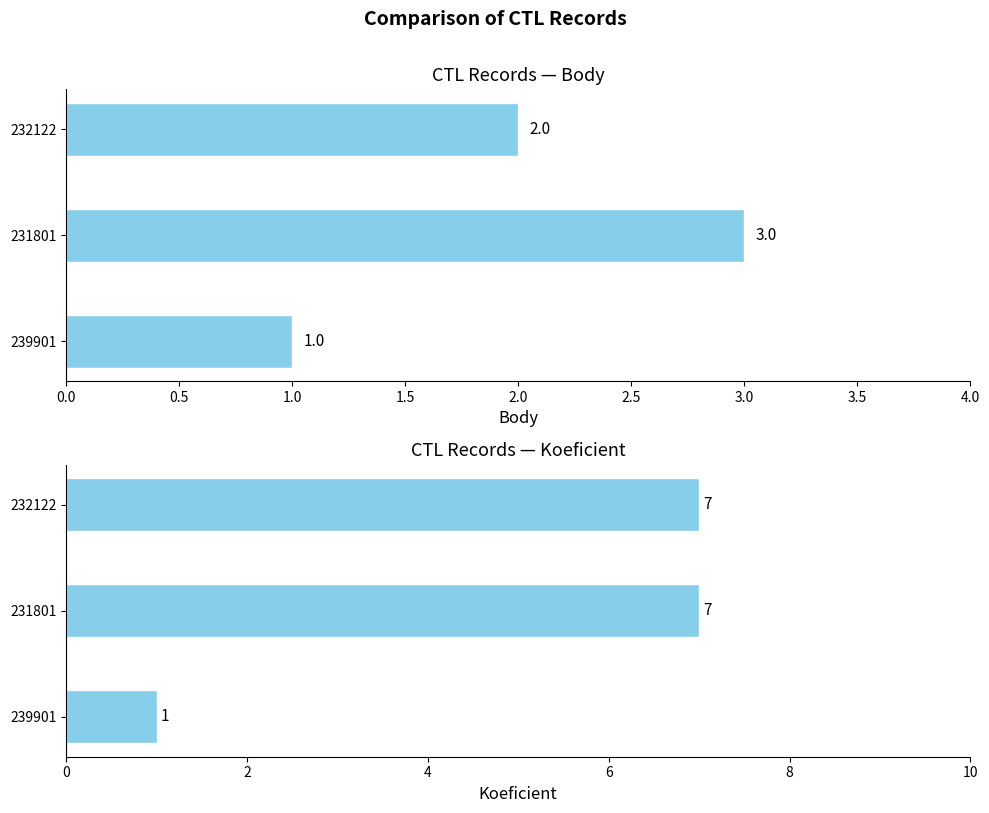

Is the value of Koeficient at 239901 greater than the value of Body at 239901?

No